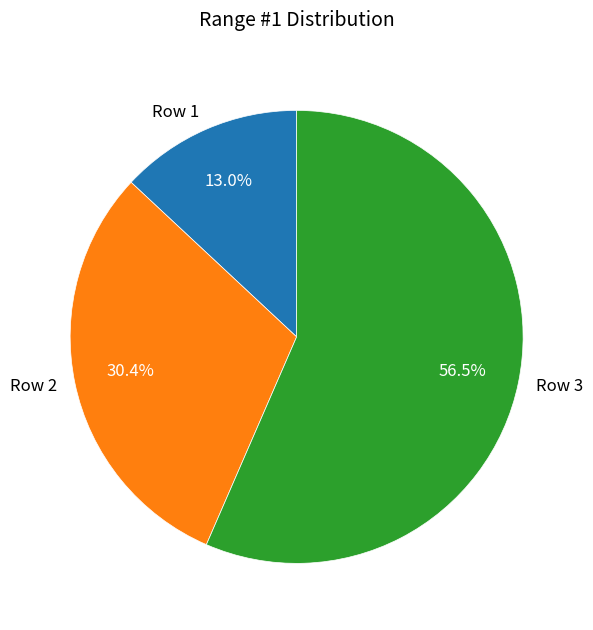

Do Row 2 and Row 3 together represent more than half of the pie?

Yes